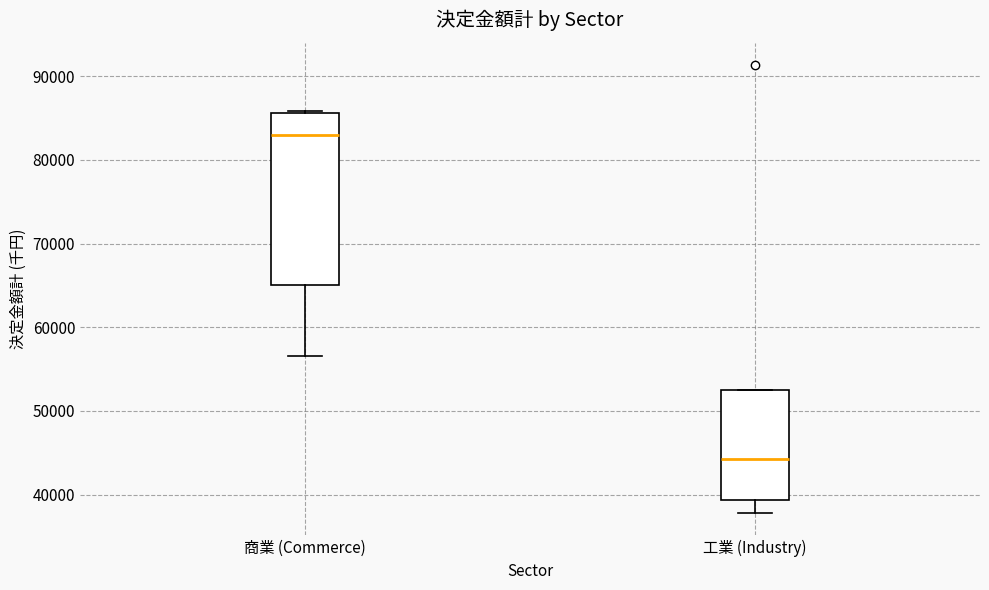

Reading left to right, transcribe this box plot: for each box, give where its median line is, the range the box spans, and where its two whiskers end, as read against the y-axis. The values are not printed on the chart, so give them approximately, as read against the axis.

商業 (Commerce): median 83000, box 65000 to 86000, whiskers 57000 to 86000 (just above the box's upper edge)
工業 (Industry): median 44000, box 39000 to 53000, whiskers 38000 to 53000